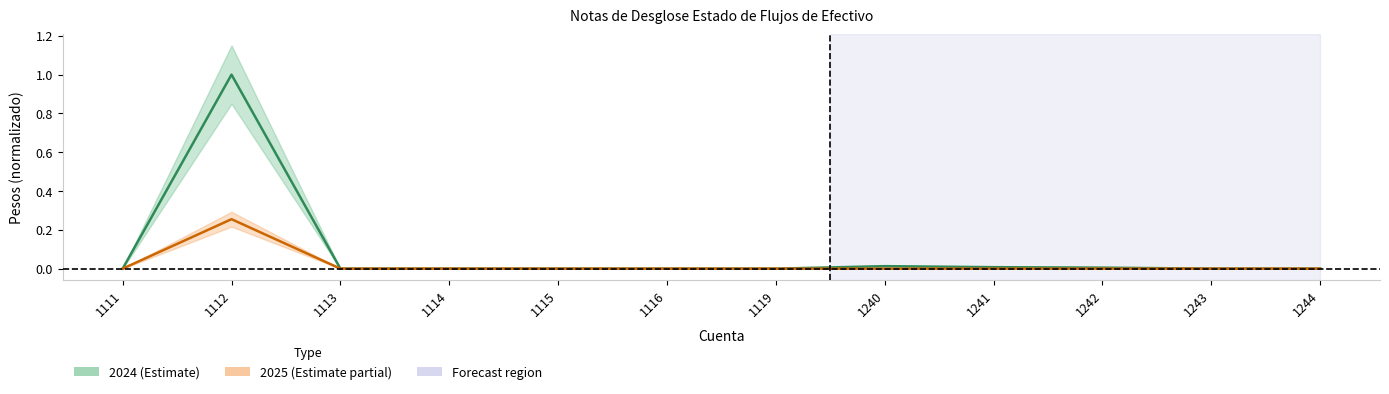

Reading left to right, extract all data points from this chart.

2024: 0.0	1.0	0.0	0.0	0.0	0.0	0.0	0.0	0.0	0.0	0.0	0.0
2025: 0.0	0.3	0.0	0.0	0.0	0.0	0.0	0.0	0.0	0.0	0.0	0.0